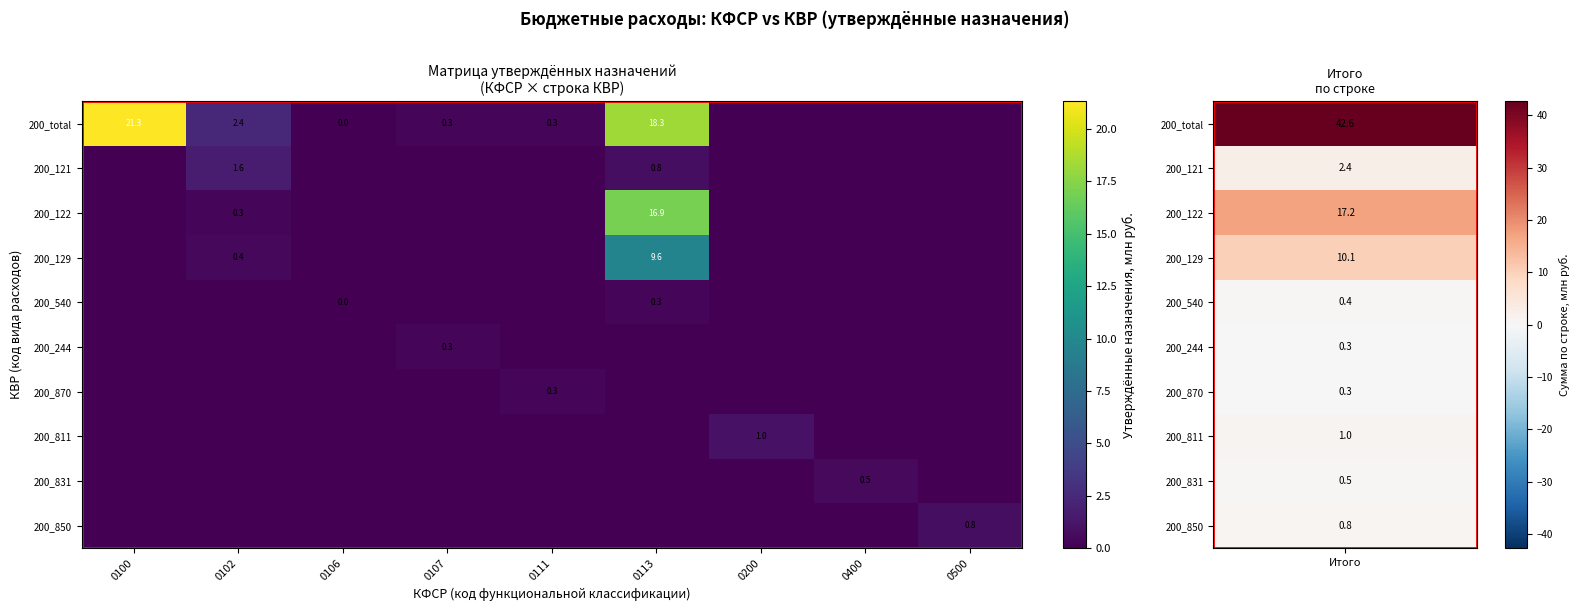

True or false: 200_121 has a value of 1.6 at 0102.

True